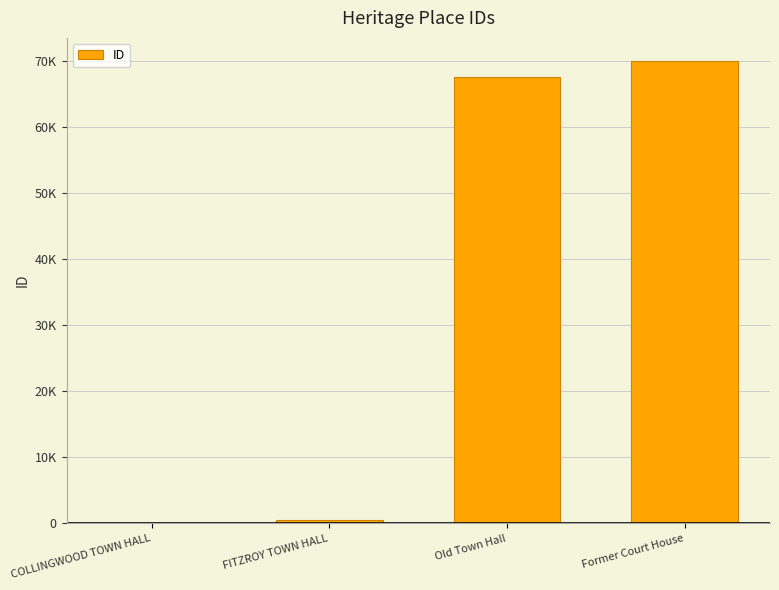

What is the change in value from COLLINGWOOD TOWN HALL to Old Town Hall?

+67573